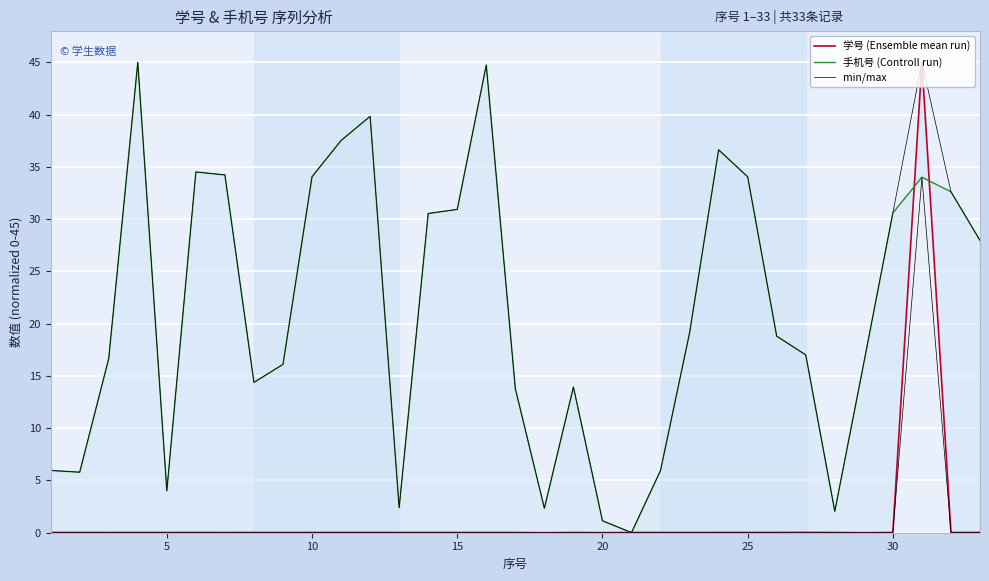

After their last crossing, which series has the higher values: 手机号 (Controll run) or 学号 (Ensemble mean run)?

手机号 (Controll run)